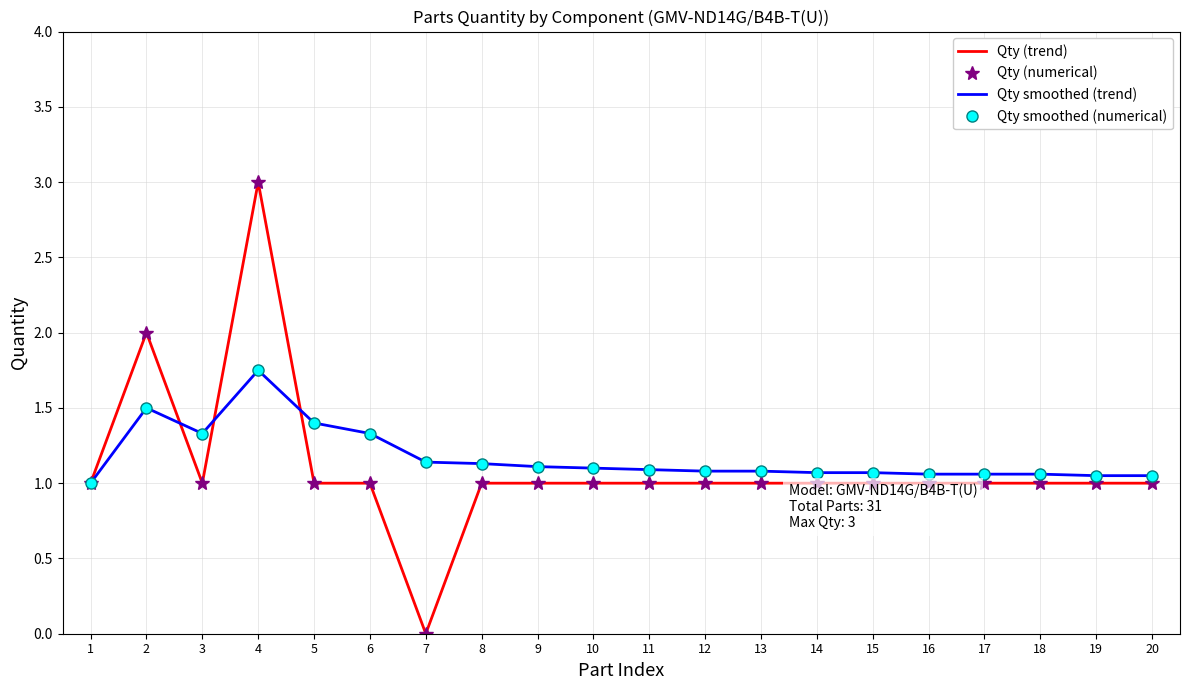

True or false: Qty (trend) and Qty (numerical) cross at least once.

False